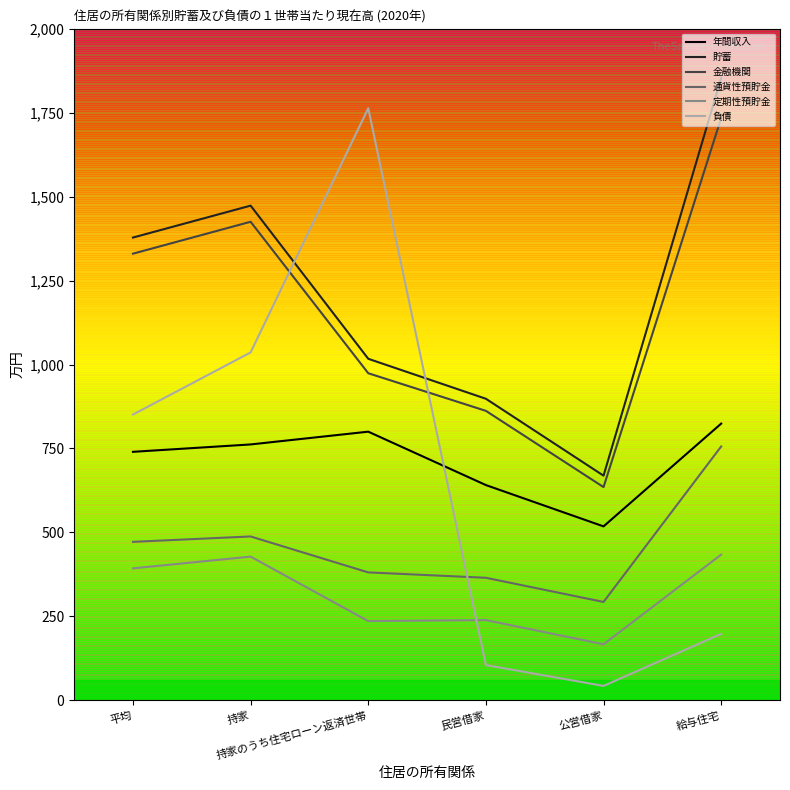

True or false: 金融機関 has more than 2 interior local peaks.

False